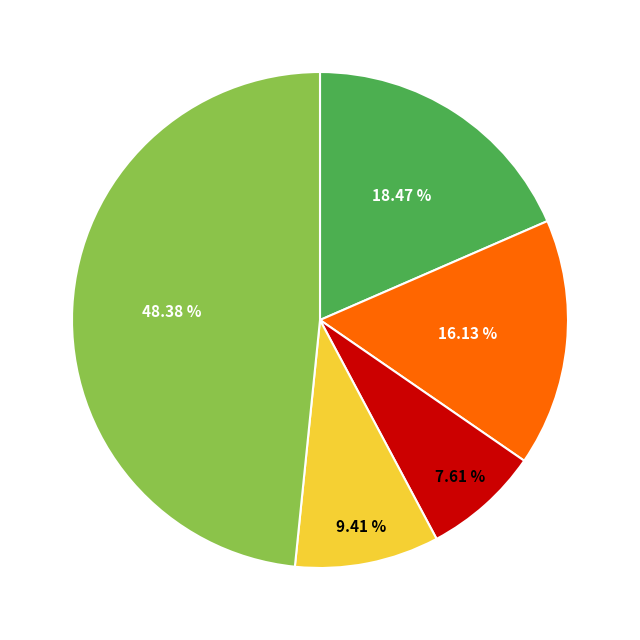

Does any single category account for the majority?

No